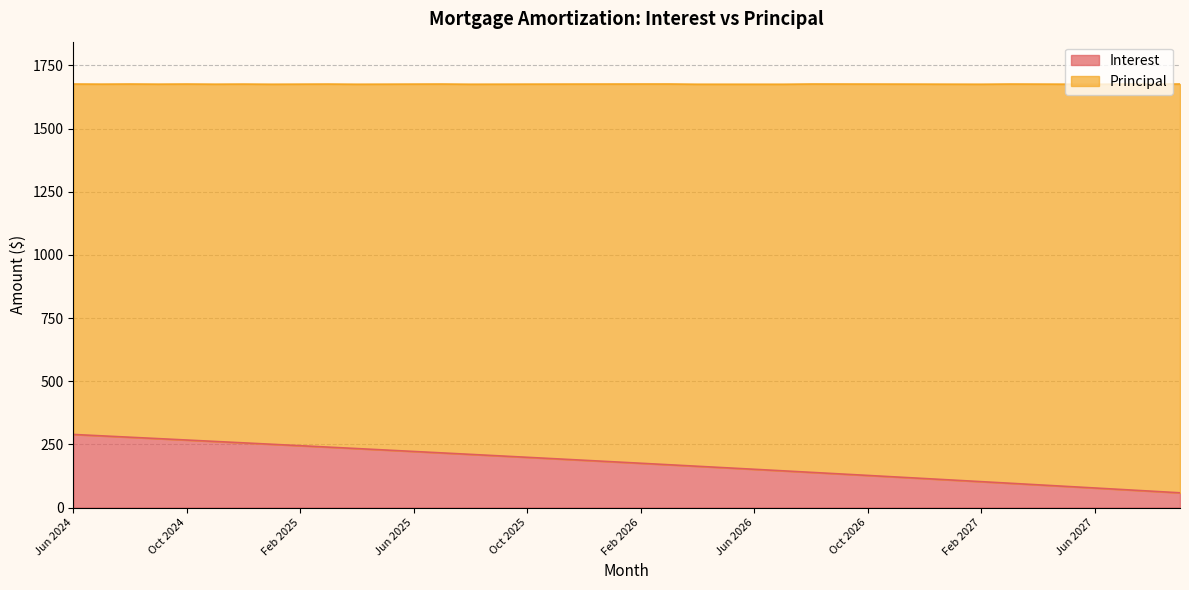

Approximately how many times larger is the value at Nov 2025 compared to Jul 2024?

0.7